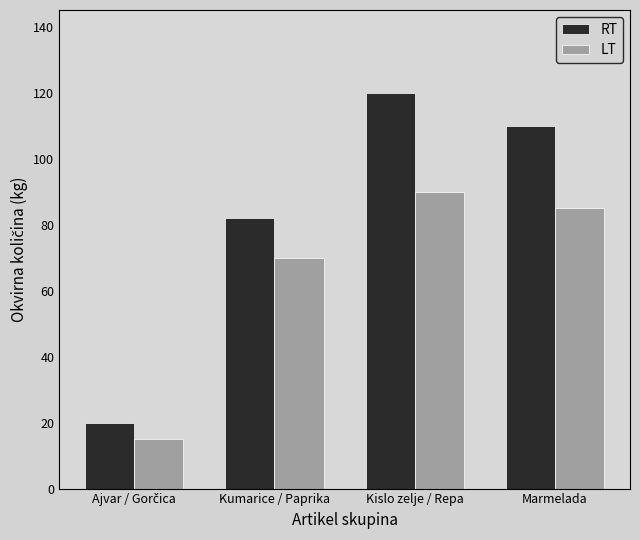

How many categories are shown in the chart?

4